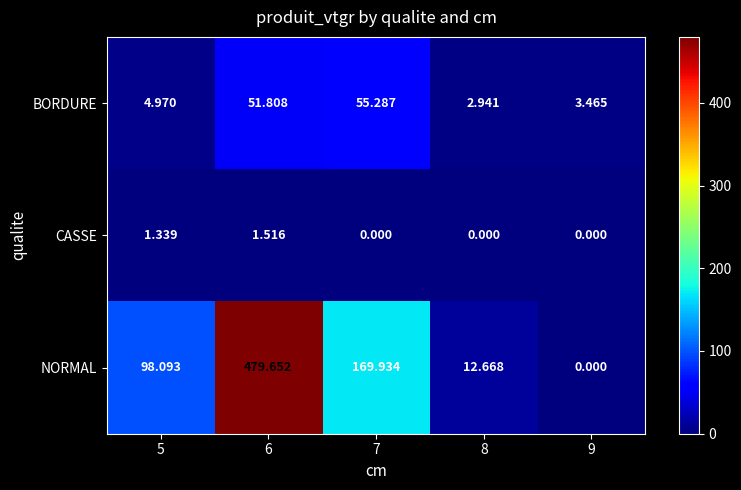

Rank the series at 8 from lowest to highest value.

CASSE, BORDURE, NORMAL